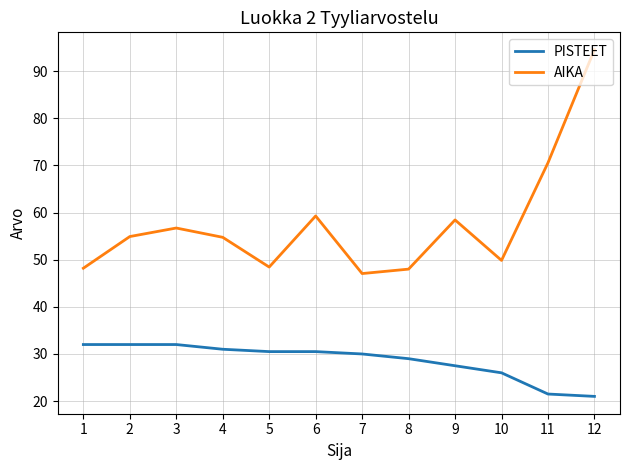

How many interior local valleys does the AIKA series have?

3